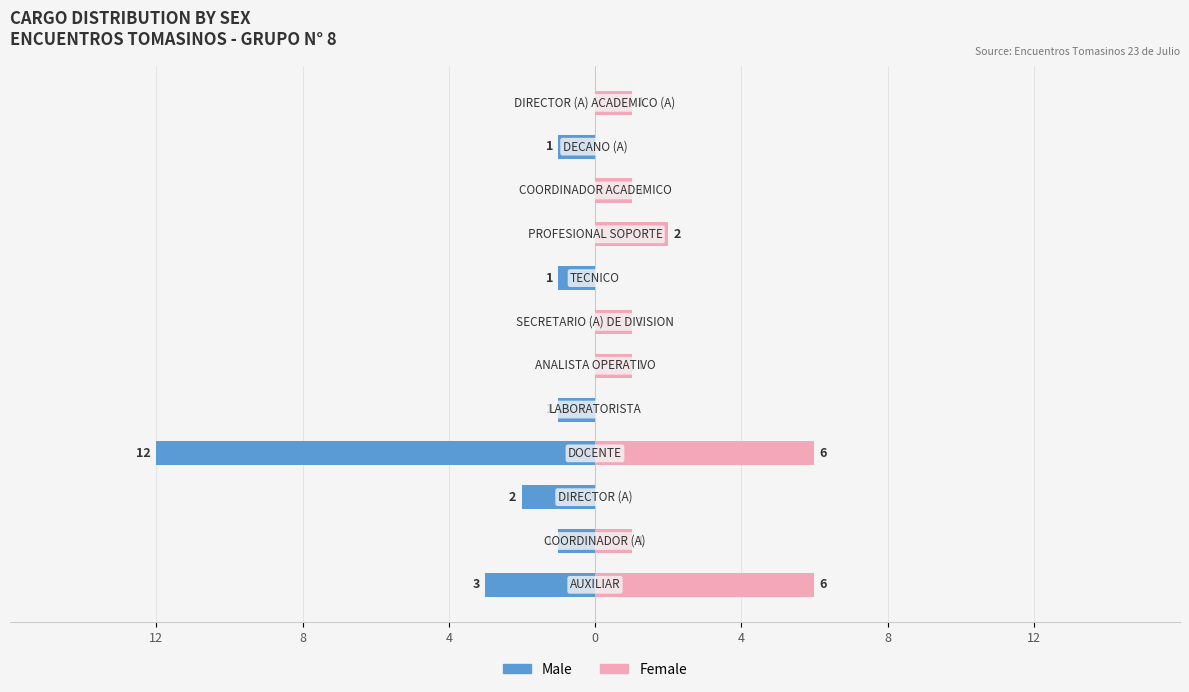

What is the label of the 6th bar from the right?

12